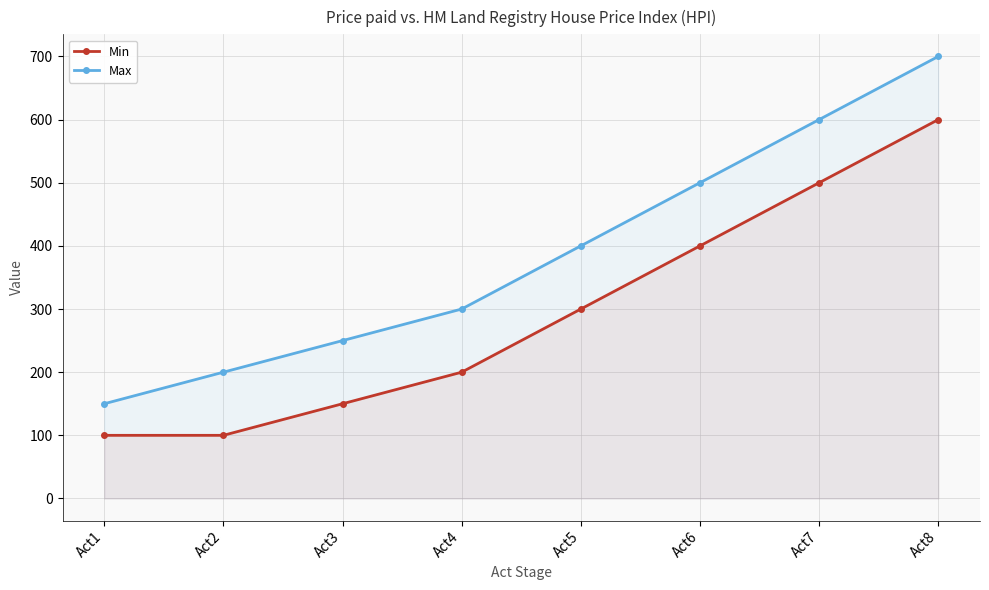

At which category is the sum across all series the highest?

Act8